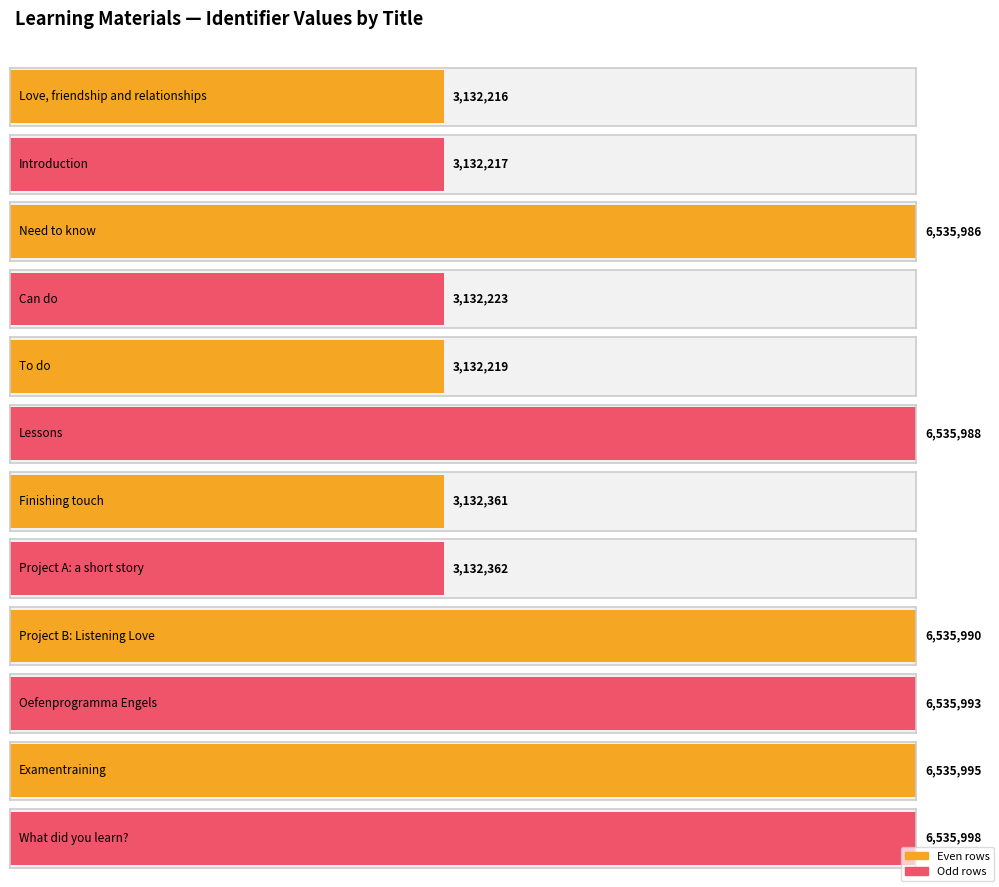

Where does the data first go above 6535986?

Lessons